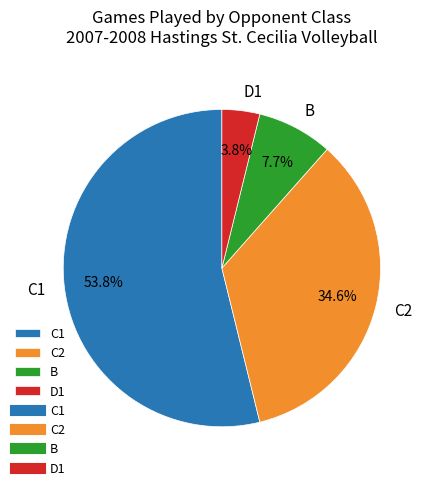

To the nearest percent, what percentage of the pie is C1?

54%